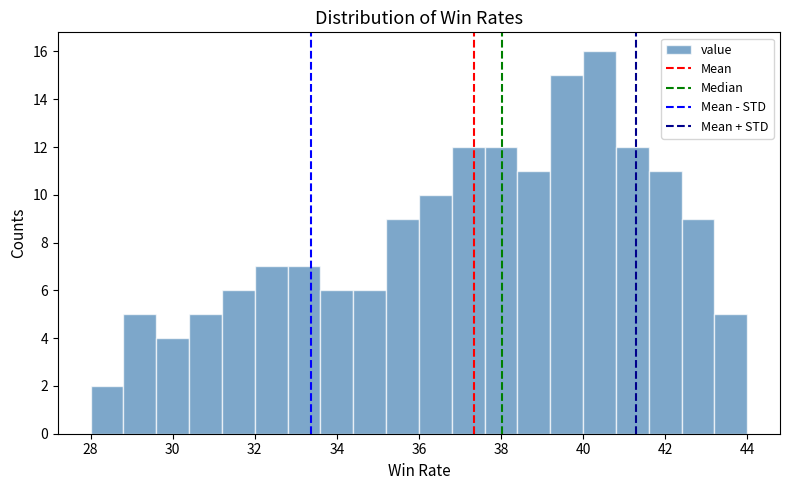

How tall is the bar that spans 29.6 to 30.4 on the x-axis? The values are not printed on the chart, so give them approximately, as read against the axis.

4